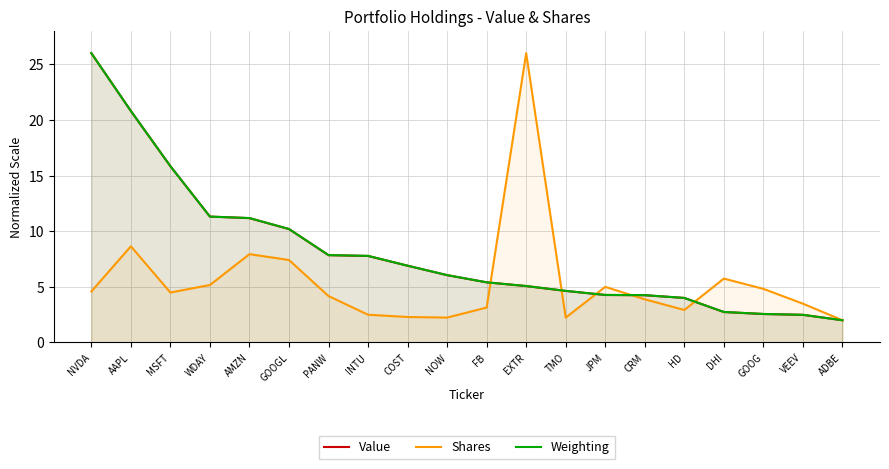

Reading left to right, transcribe all the data shown in this chart.

Value: NVDA=26.0	AAPL=20.8	MSFT=15.8	WDAY=11.3	AMZN=11.2	GOOGL=10.2	PANW=7.8	INTU=7.8	COST=6.9	NOW=6.1	FB=5.4	EXTR=5.1	TMO=4.6	JPM=4.3	CRM=4.2	HD=4.0	DHI=2.7	GOOG=2.6	VEEV=2.5	ADBE=2.0
Shares: NVDA=4.6	AAPL=8.6	MSFT=4.5	WDAY=5.2	AMZN=7.9	GOOGL=7.4	PANW=4.2	INTU=2.5	COST=2.3	NOW=2.2	FB=3.1	EXTR=26.0	TMO=2.2	JPM=5.0	CRM=3.9	HD=2.9	DHI=5.7	GOOG=4.8	VEEV=3.5	ADBE=2.0
Weighting: NVDA=26.0	AAPL=20.8	MSFT=15.8	WDAY=11.3	AMZN=11.2	GOOGL=10.2	PANW=7.9	INTU=7.8	COST=6.9	NOW=6.1	FB=5.4	EXTR=5.1	TMO=4.6	JPM=4.3	CRM=4.3	HD=4.0	DHI=2.7	GOOG=2.6	VEEV=2.5	ADBE=2.0